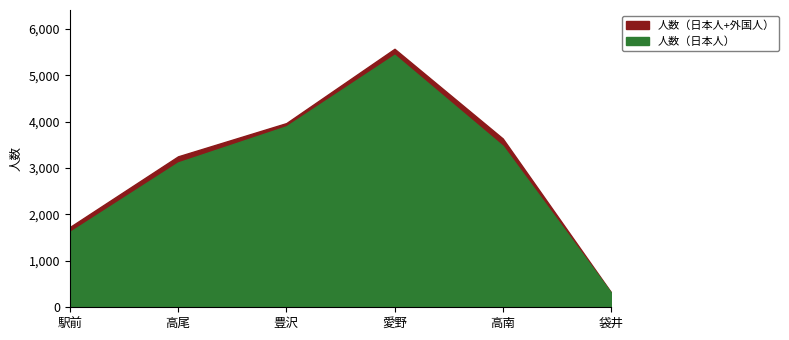

At which label does 人数（日本人+外国人） first exceed 3638?

豊沢